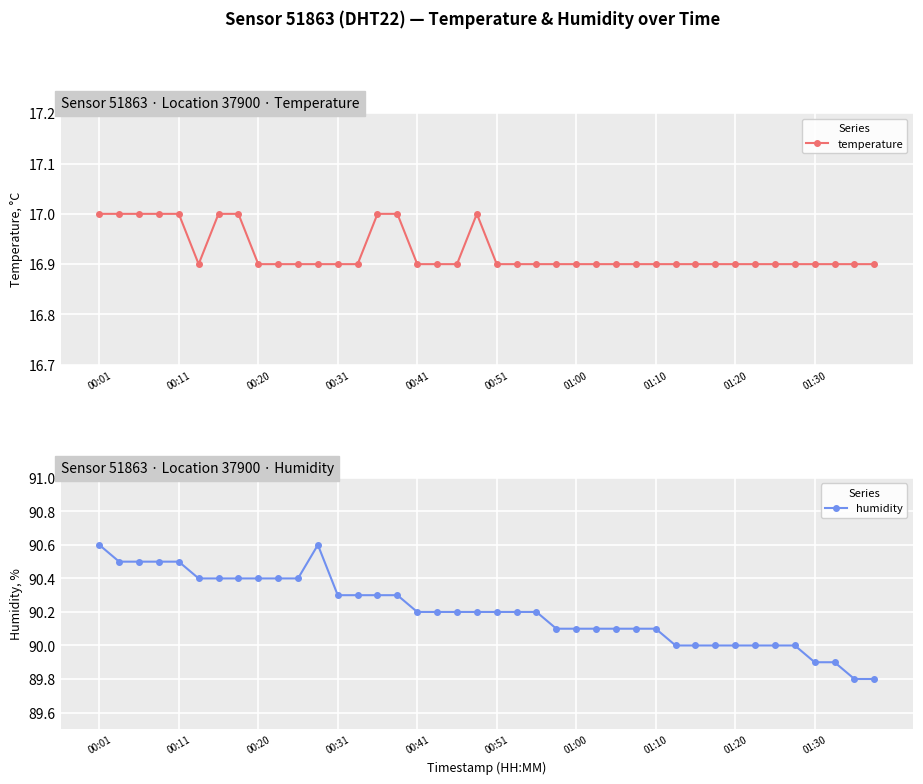

Which series has the widest spread of values?

humidity